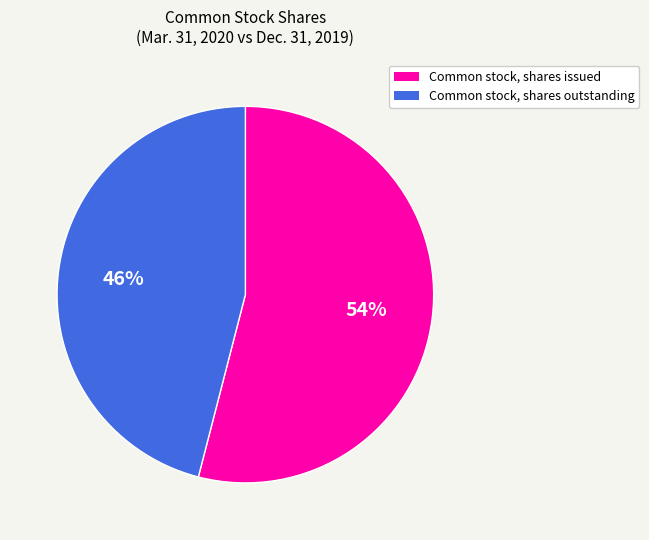

To the nearest percent, what is the combined percentage of Common stock, shares issued and Common stock, shares outstanding?

100%